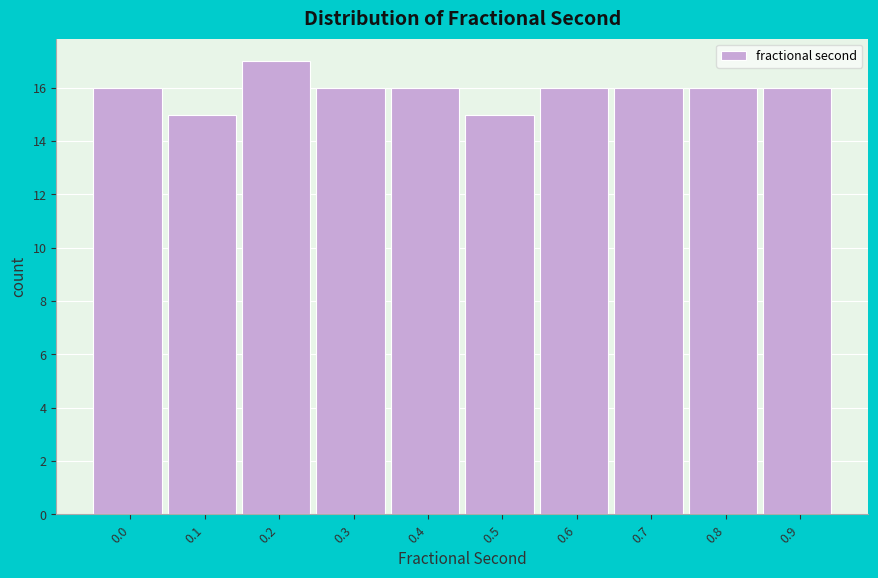

Reading left to right, transcribe all the data shown in this chart.

0.0=16	0.1=15	0.2=17	0.3=16	0.4=16	0.5=15	0.6=16	0.7=16	0.8=16	0.9=16